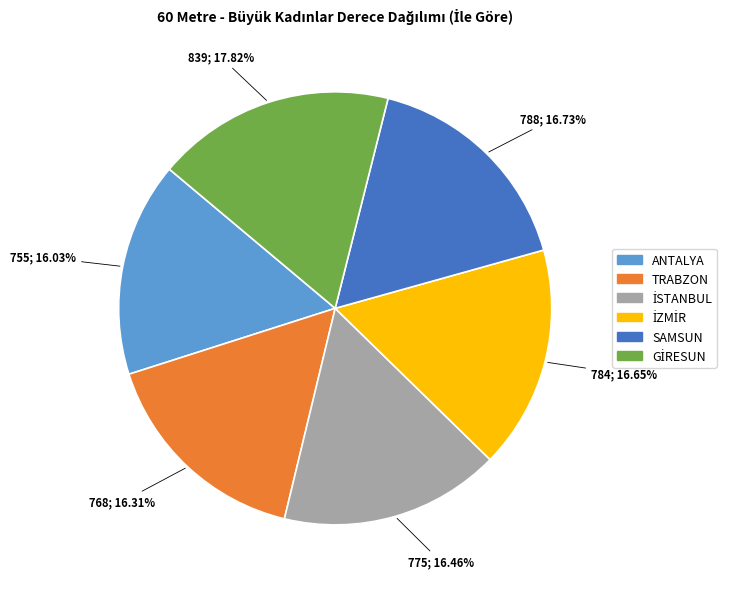

Is the sum of ANTALYA and SAMSUN greater than half?

No